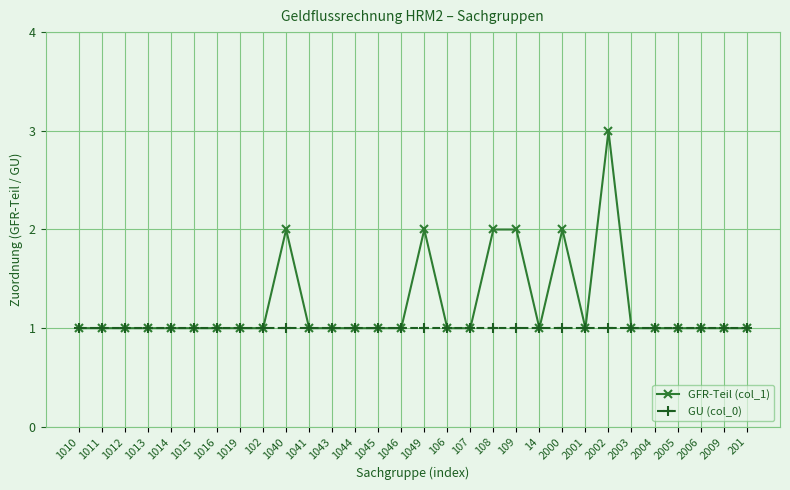

Is the value of GU (col_0) at 14 greater than the value of GFR-Teil (col_1) at 2002?

No